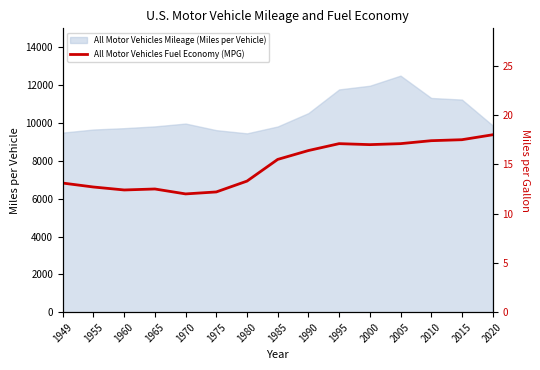

How many values exceed 15?

8